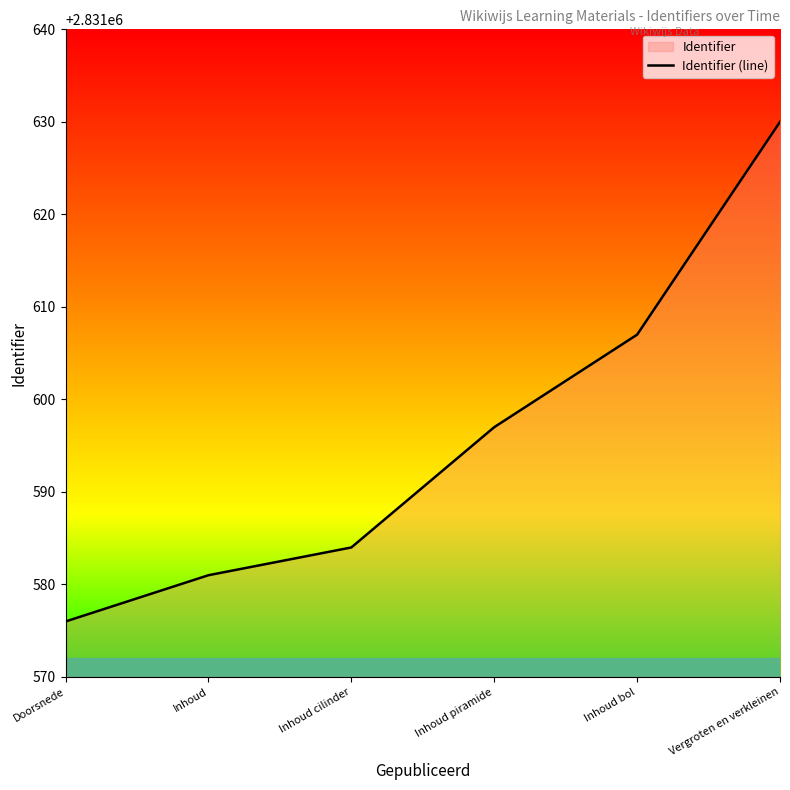

The value at Inhoud bol is 2831607. True or false?

True